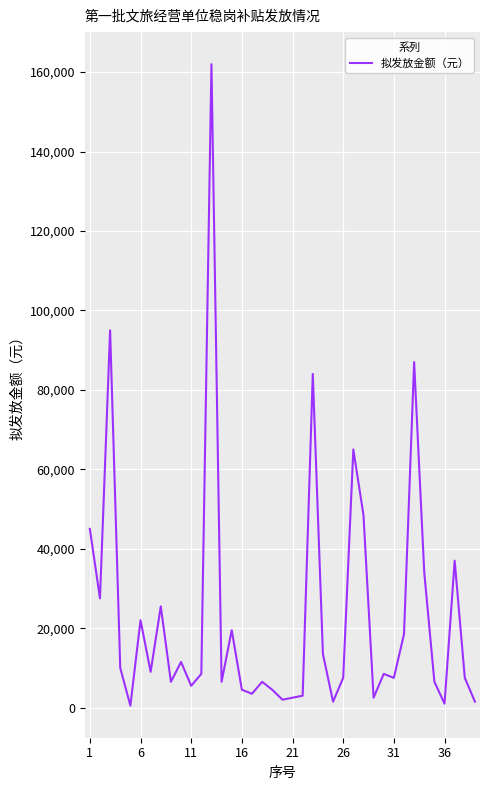

What is the maximum value shown in the chart?

162000